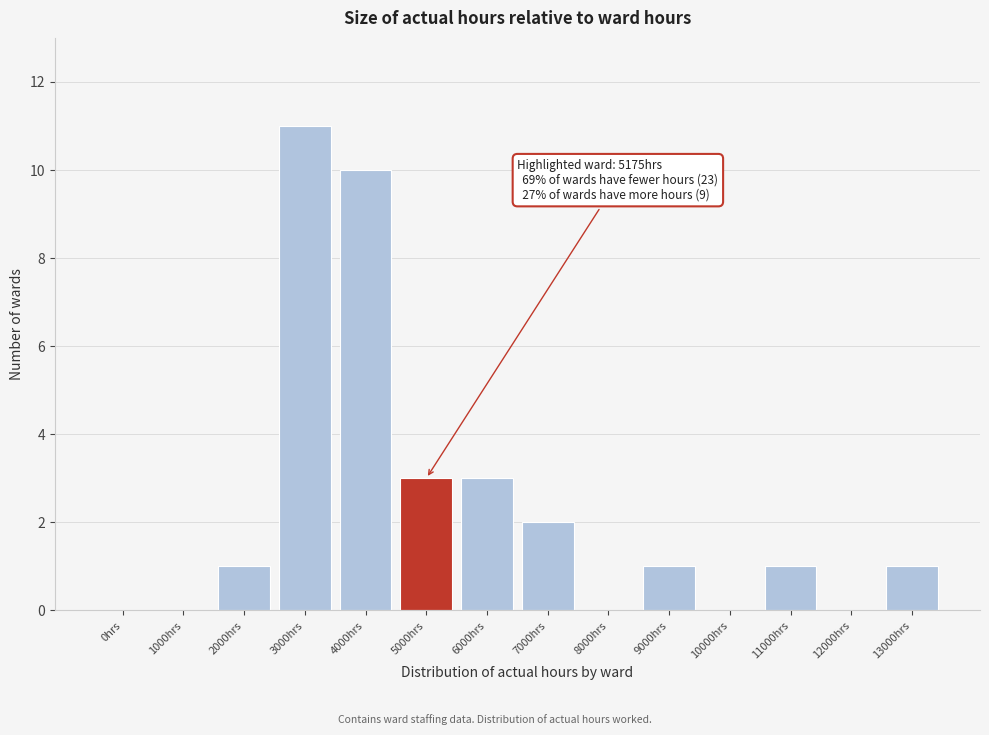

Reading right to left, list all the values displayed in this chart.

13000hrs=1	12000hrs=0	11000hrs=1	10000hrs=0	9000hrs=1	8000hrs=0	7000hrs=2	6000hrs=3	5000hrs=3	4000hrs=10	3000hrs=11	2000hrs=1	1000hrs=0	0hrs=0